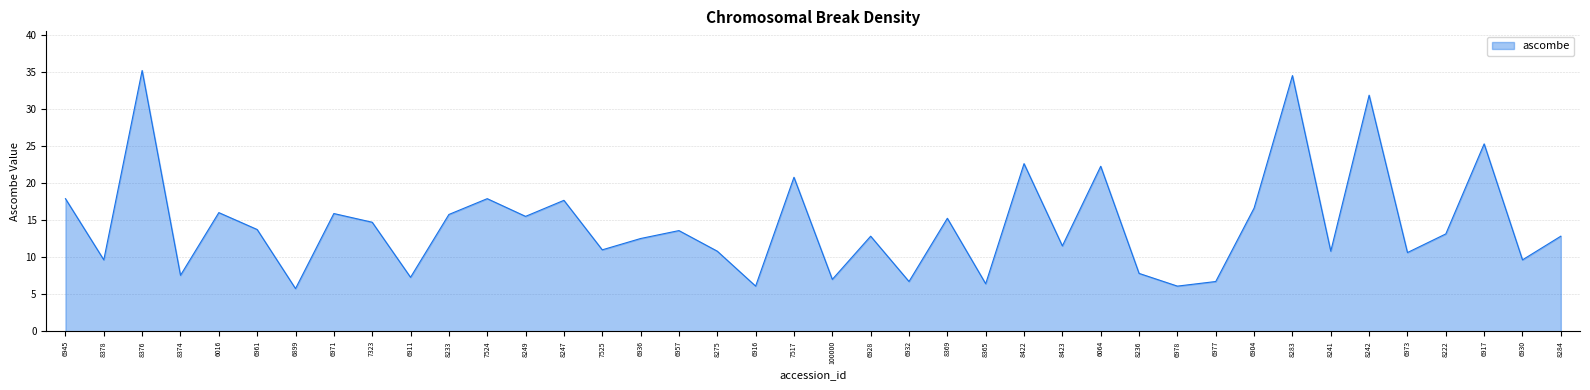

The value at 8241 is 5.7. True or false?

False